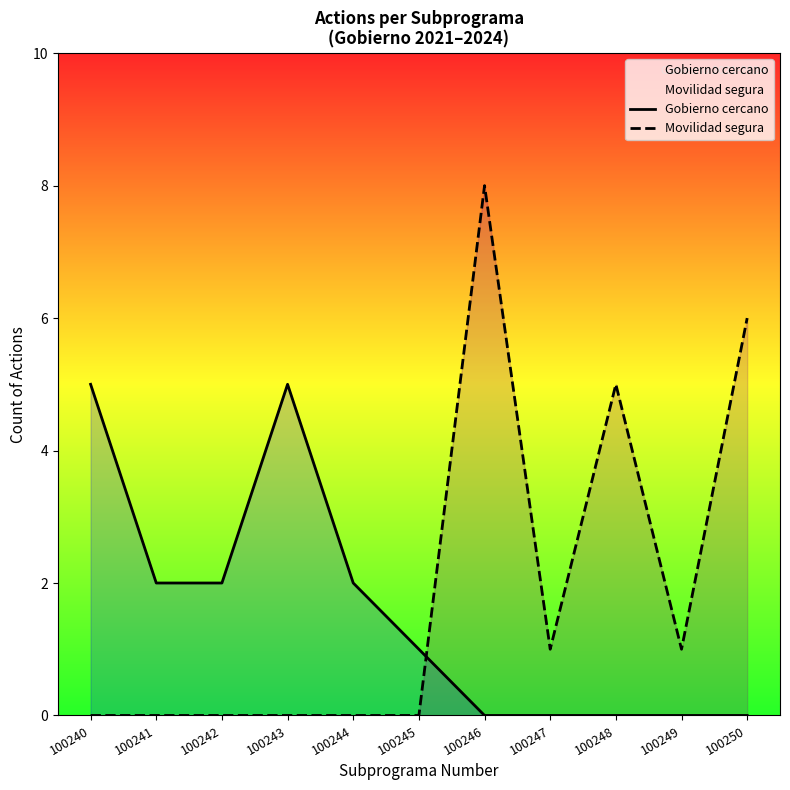

Does the chart display data point markers on the line(s)?

No